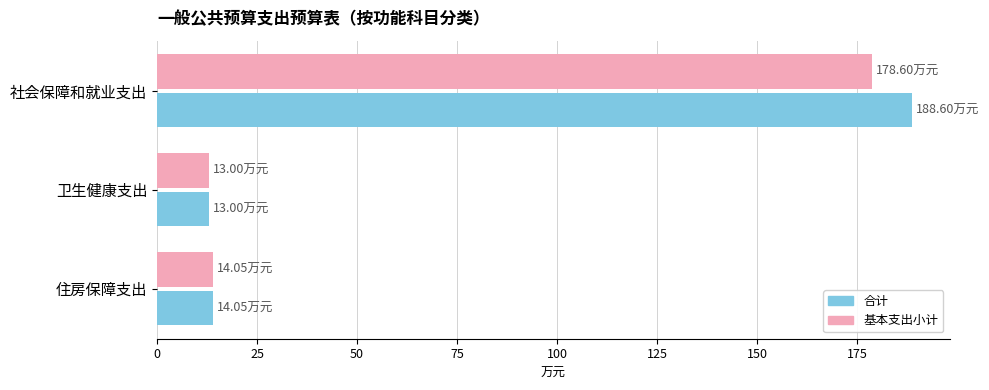

List the series in order of their peak value, highest first.

合计, 基本支出小计